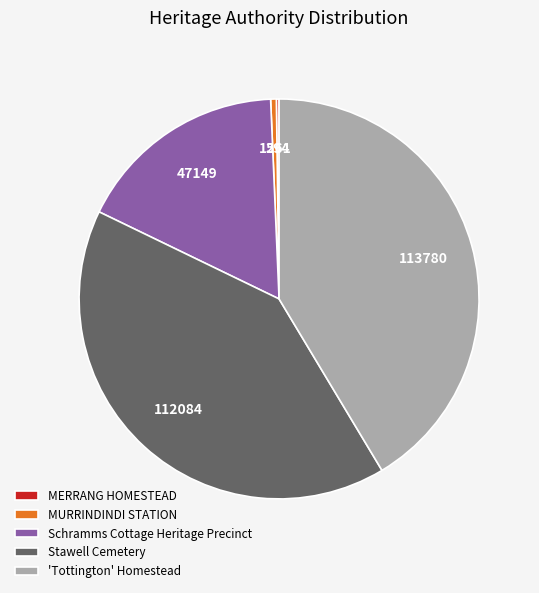

What is the largest slice in the pie chart?

'Tottington' Homestead